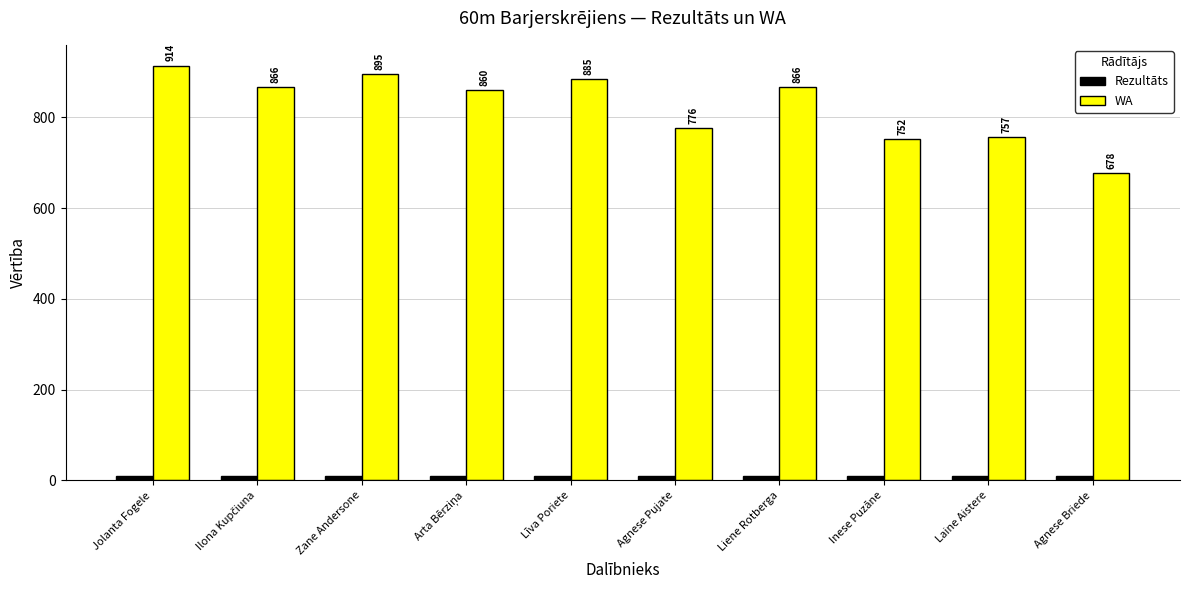

At which label does Rezultāts reach its peak?

Agnese Briede